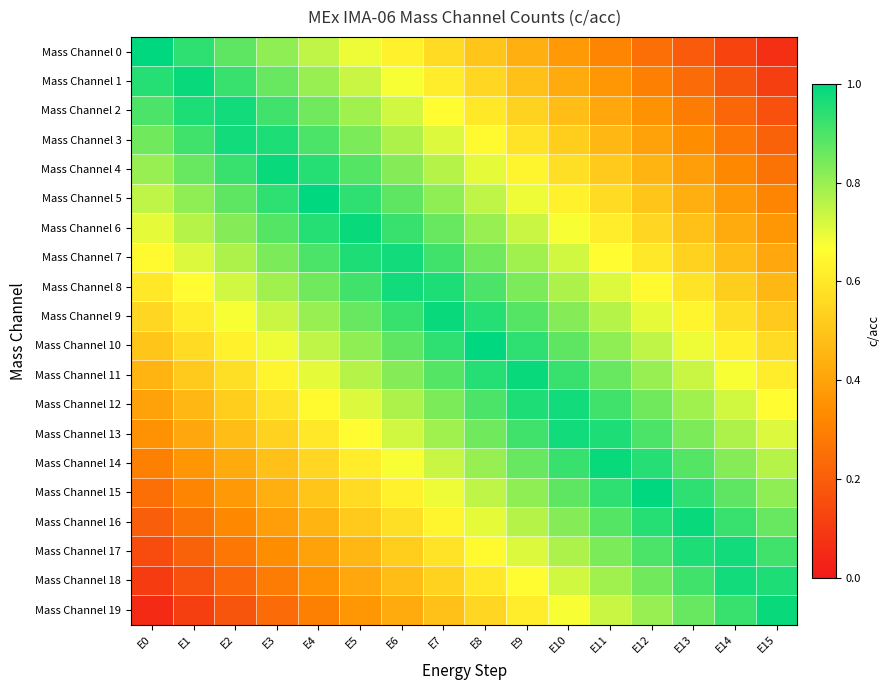

Reading left to right, what are all the values shown in this chart?

Mass Channel 0: E0=1.0	E1=0.9	E2=0.9	E3=0.8	E4=0.8	E5=0.7	E6=0.6	E7=0.6	E8=0.5	E9=0.4	E10=0.4	E11=0.3	E12=0.2	E13=0.2	E14=0.1	E15=0.1
Mass Channel 1: E0=0.9	E1=1.0	E2=0.9	E3=0.9	E4=0.8	E5=0.7	E6=0.7	E7=0.6	E8=0.6	E9=0.5	E10=0.4	E11=0.4	E12=0.3	E13=0.2	E14=0.2	E15=0.1
Mass Channel 2: E0=0.9	E1=1.0	E2=1.0	E3=0.9	E4=0.8	E5=0.8	E6=0.7	E7=0.7	E8=0.6	E9=0.5	E10=0.5	E11=0.4	E12=0.3	E13=0.3	E14=0.2	E15=0.2
Mass Channel 3: E0=0.8	E1=0.9	E2=1.0	E3=1.0	E4=0.9	E5=0.8	E6=0.8	E7=0.7	E8=0.7	E9=0.6	E10=0.5	E11=0.5	E12=0.4	E13=0.3	E14=0.3	E15=0.2
Mass Channel 4: E0=0.8	E1=0.9	E2=0.9	E3=1.0	E4=0.9	E5=0.9	E6=0.8	E7=0.8	E8=0.7	E9=0.6	E10=0.6	E11=0.5	E12=0.4	E13=0.4	E14=0.3	E15=0.3
Mass Channel 5: E0=0.8	E1=0.8	E2=0.9	E3=0.9	E4=1.0	E5=0.9	E6=0.9	E7=0.8	E8=0.8	E9=0.7	E10=0.6	E11=0.6	E12=0.5	E13=0.4	E14=0.4	E15=0.3
Mass Channel 6: E0=0.7	E1=0.8	E2=0.8	E3=0.9	E4=0.9	E5=1.0	E6=0.9	E7=0.9	E8=0.8	E9=0.7	E10=0.7	E11=0.6	E12=0.6	E13=0.5	E14=0.4	E15=0.4
Mass Channel 7: E0=0.7	E1=0.7	E2=0.8	E3=0.8	E4=0.9	E5=1.0	E6=1.0	E7=0.9	E8=0.8	E9=0.8	E10=0.7	E11=0.7	E12=0.6	E13=0.5	E14=0.5	E15=0.4
Mass Channel 8: E0=0.6	E1=0.7	E2=0.7	E3=0.8	E4=0.8	E5=0.9	E6=1.0	E7=1.0	E8=0.9	E9=0.8	E10=0.8	E11=0.7	E12=0.7	E13=0.6	E14=0.5	E15=0.5
Mass Channel 9: E0=0.6	E1=0.6	E2=0.7	E3=0.7	E4=0.8	E5=0.9	E6=0.9	E7=1.0	E8=0.9	E9=0.9	E10=0.8	E11=0.8	E12=0.7	E13=0.6	E14=0.6	E15=0.5
Mass Channel 10: E0=0.5	E1=0.6	E2=0.6	E3=0.7	E4=0.8	E5=0.8	E6=0.9	E7=0.9	E8=1.0	E9=0.9	E10=0.9	E11=0.8	E12=0.8	E13=0.7	E14=0.6	E15=0.6
Mass Channel 11: E0=0.4	E1=0.5	E2=0.6	E3=0.6	E4=0.7	E5=0.8	E6=0.8	E7=0.9	E8=0.9	E9=1.0	E10=0.9	E11=0.9	E12=0.8	E13=0.7	E14=0.7	E15=0.6
Mass Channel 12: E0=0.4	E1=0.5	E2=0.5	E3=0.6	E4=0.7	E5=0.7	E6=0.8	E7=0.8	E8=0.9	E9=1.0	E10=1.0	E11=0.9	E12=0.8	E13=0.8	E14=0.7	E15=0.7
Mass Channel 13: E0=0.3	E1=0.4	E2=0.5	E3=0.5	E4=0.6	E5=0.7	E6=0.7	E7=0.8	E8=0.8	E9=0.9	E10=1.0	E11=1.0	E12=0.9	E13=0.8	E14=0.8	E15=0.7
Mass Channel 14: E0=0.3	E1=0.4	E2=0.4	E3=0.5	E4=0.6	E5=0.6	E6=0.7	E7=0.7	E8=0.8	E9=0.9	E10=0.9	E11=1.0	E12=0.9	E13=0.9	E14=0.8	E15=0.8
Mass Channel 15: E0=0.2	E1=0.3	E2=0.4	E3=0.4	E4=0.5	E5=0.6	E6=0.6	E7=0.7	E8=0.8	E9=0.8	E10=0.9	E11=0.9	E12=1.0	E13=0.9	E14=0.9	E15=0.8
Mass Channel 16: E0=0.2	E1=0.3	E2=0.3	E3=0.4	E4=0.4	E5=0.5	E6=0.6	E7=0.6	E8=0.7	E9=0.8	E10=0.8	E11=0.9	E12=0.9	E13=1.0	E14=0.9	E15=0.9
Mass Channel 17: E0=0.2	E1=0.2	E2=0.3	E3=0.3	E4=0.4	E5=0.5	E6=0.5	E7=0.6	E8=0.7	E9=0.7	E10=0.8	E11=0.8	E12=0.9	E13=1.0	E14=1.0	E15=0.9
Mass Channel 18: E0=0.1	E1=0.2	E2=0.2	E3=0.3	E4=0.3	E5=0.4	E6=0.5	E7=0.5	E8=0.6	E9=0.7	E10=0.7	E11=0.8	E12=0.8	E13=0.9	E14=1.0	E15=1.0
Mass Channel 19: E0=0.1	E1=0.1	E2=0.2	E3=0.2	E4=0.3	E5=0.4	E6=0.4	E7=0.5	E8=0.6	E9=0.6	E10=0.7	E11=0.7	E12=0.8	E13=0.9	E14=0.9	E15=1.0